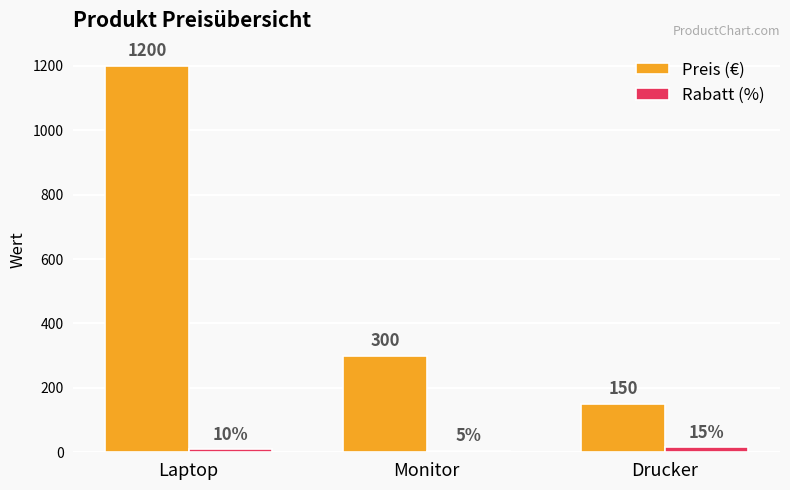

List the labels in order of Preis (€) value, largest first.

Laptop, Monitor, Drucker